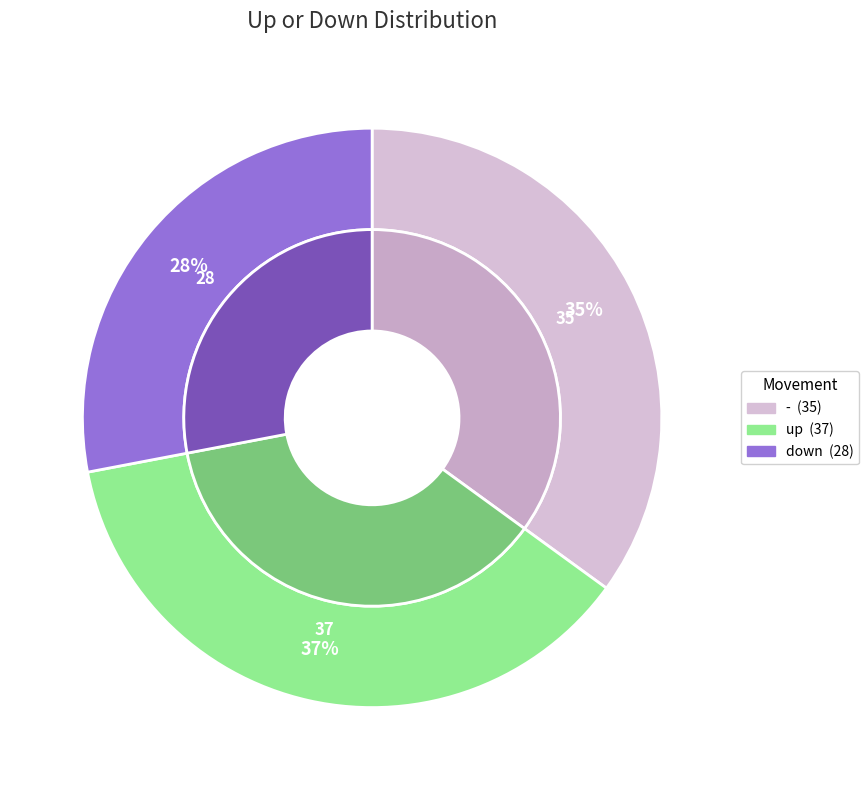

Which category has the biggest portion of the pie?

up